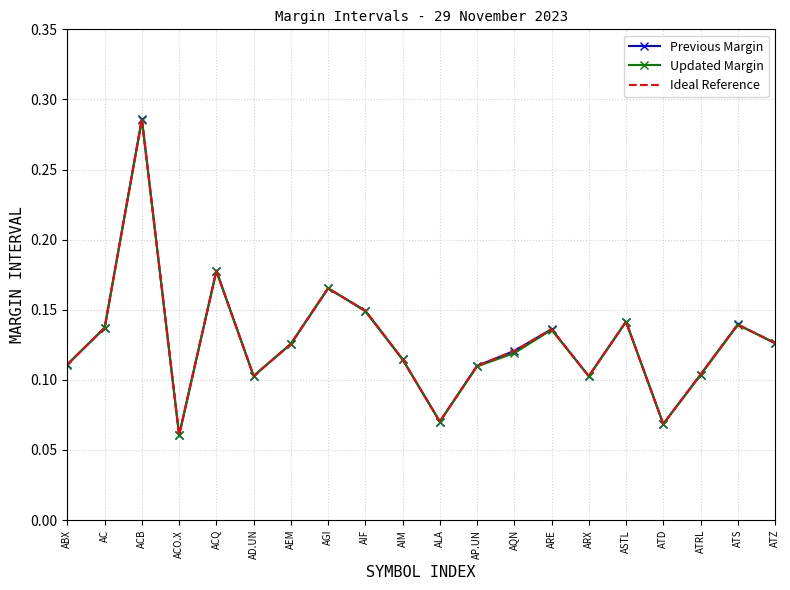

At which category is the sum across all series the highest?

ACB